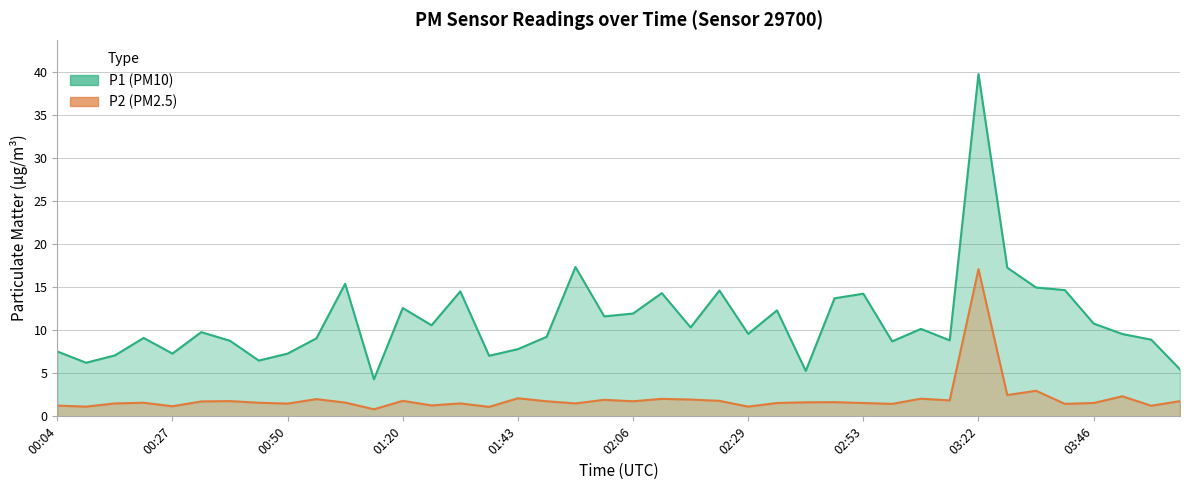

At 01:49, list the series in order from smallest to largest.

P2, P1